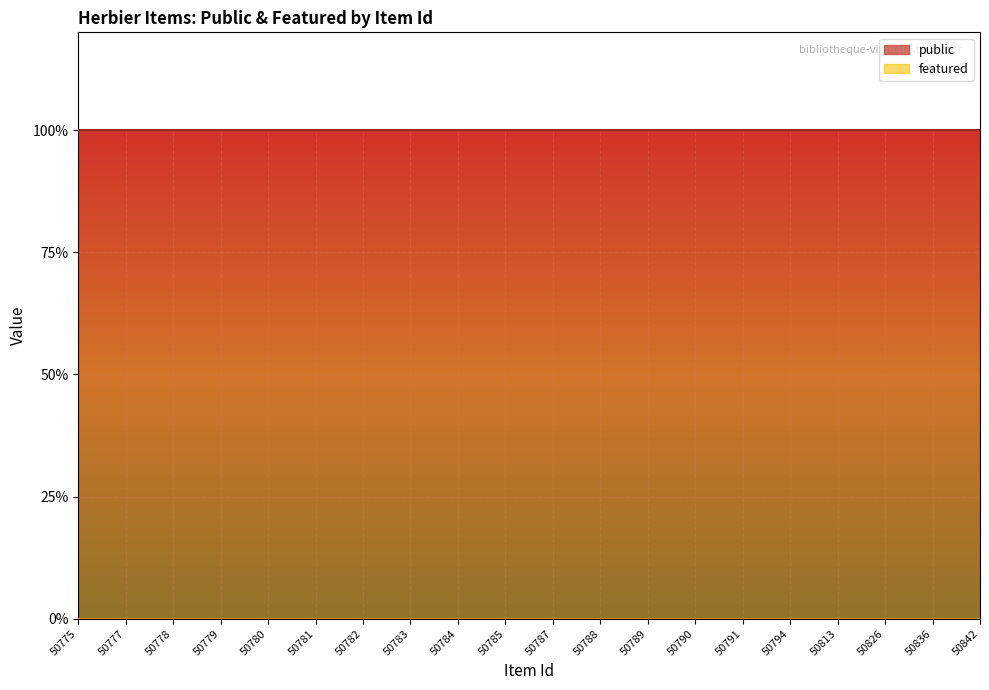

List the labels in order of featured value, largest first.

50775, 50777, 50778, 50779, 50780, 50781, 50782, 50783, 50784, 50785, 50787, 50788, 50789, 50790, 50791, 50794, 50813, 50826, 50836, 50842